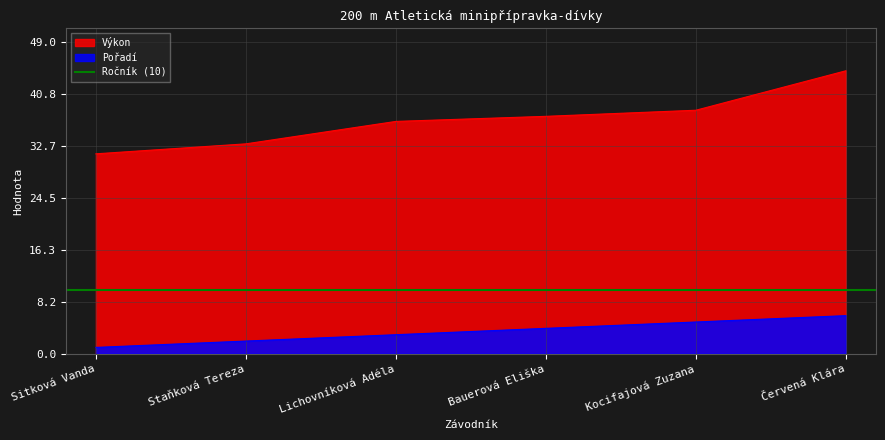

What is the difference between the Výkon values at Sitková Vanda and Staňková Tereza?

1.6